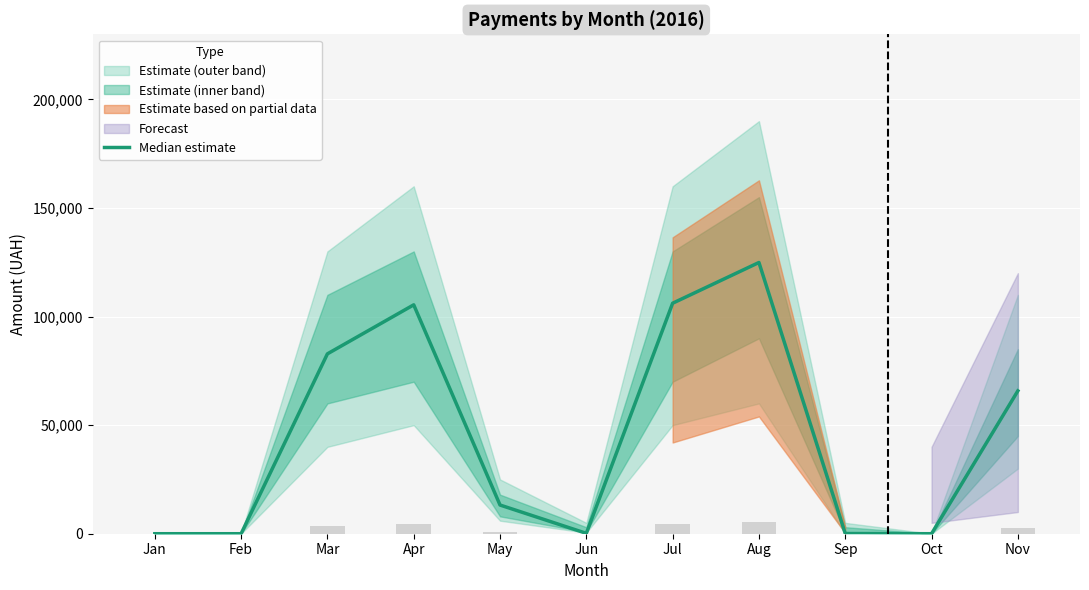

How many bars are there in total?

11